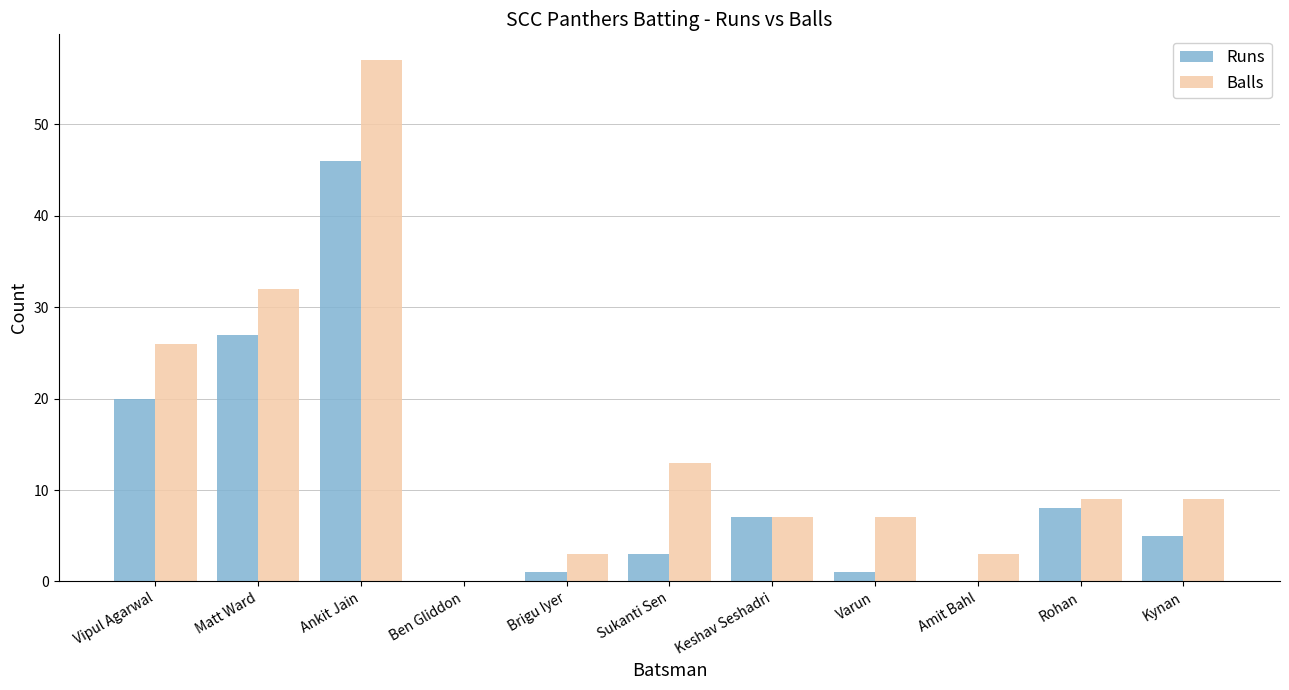

Which category has the highest value in the Runs series?

Ankit Jain